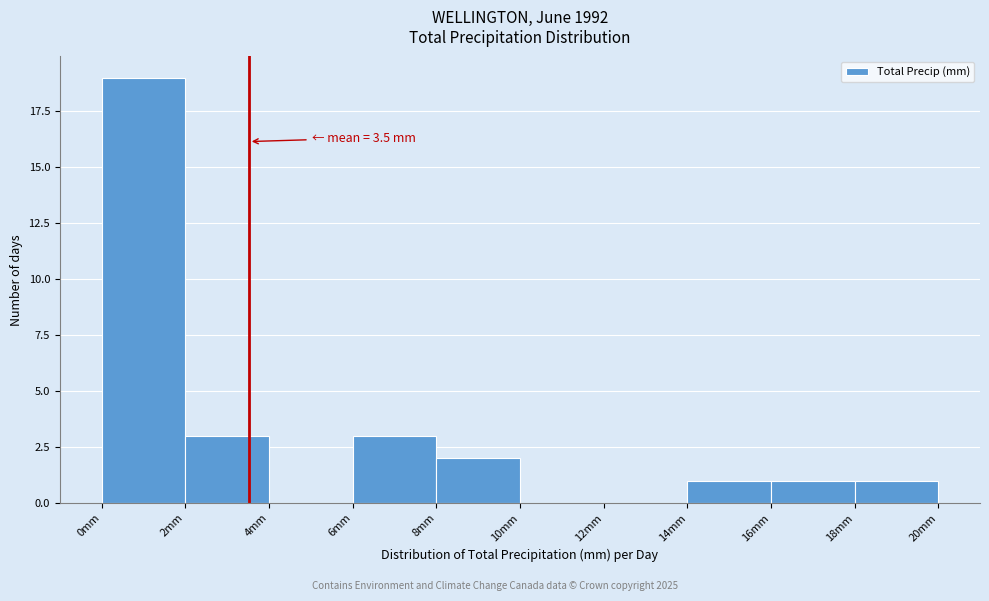

Over which range of the x-axis is the bar tallest?

0 to 2